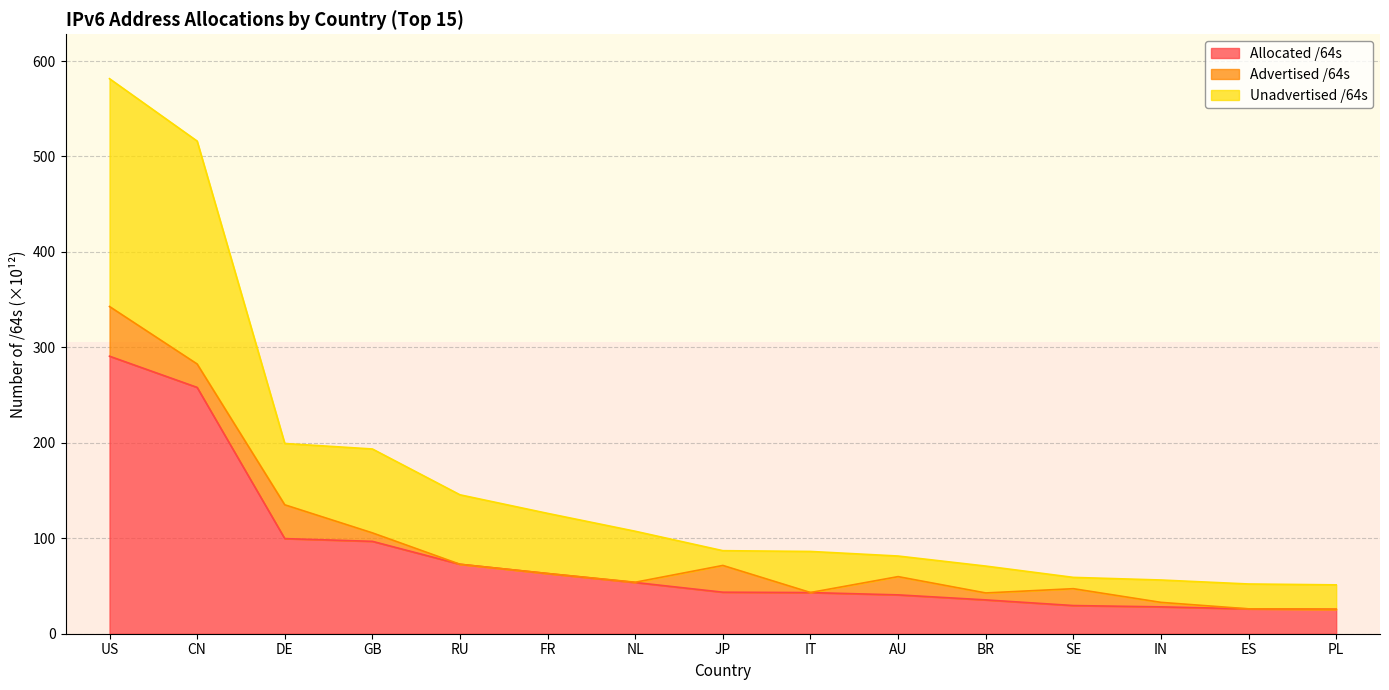

At which label does Allocated /64s reach its peak?

US